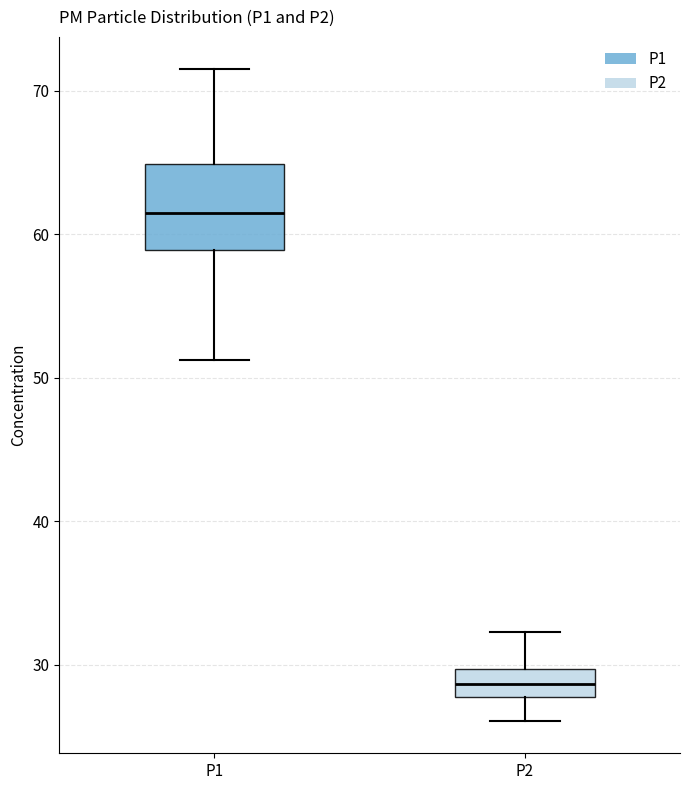

Where does the lower whisker of the box for P2 end on the y-axis? The values are not printed on the chart, so give them approximately, as read against the axis.

26